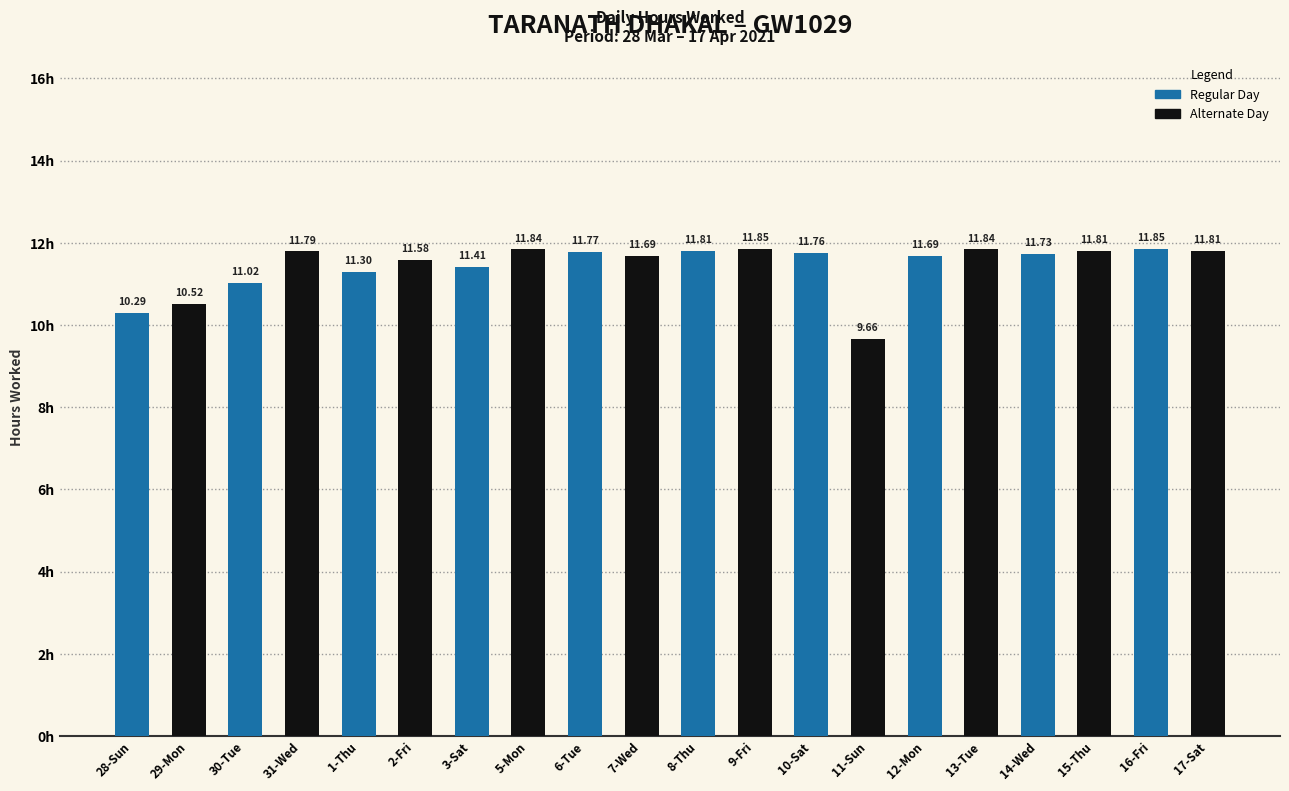

Is the value of Alternate Day at 16-Fri greater than the value of Regular Day at 28-Sun?

Yes